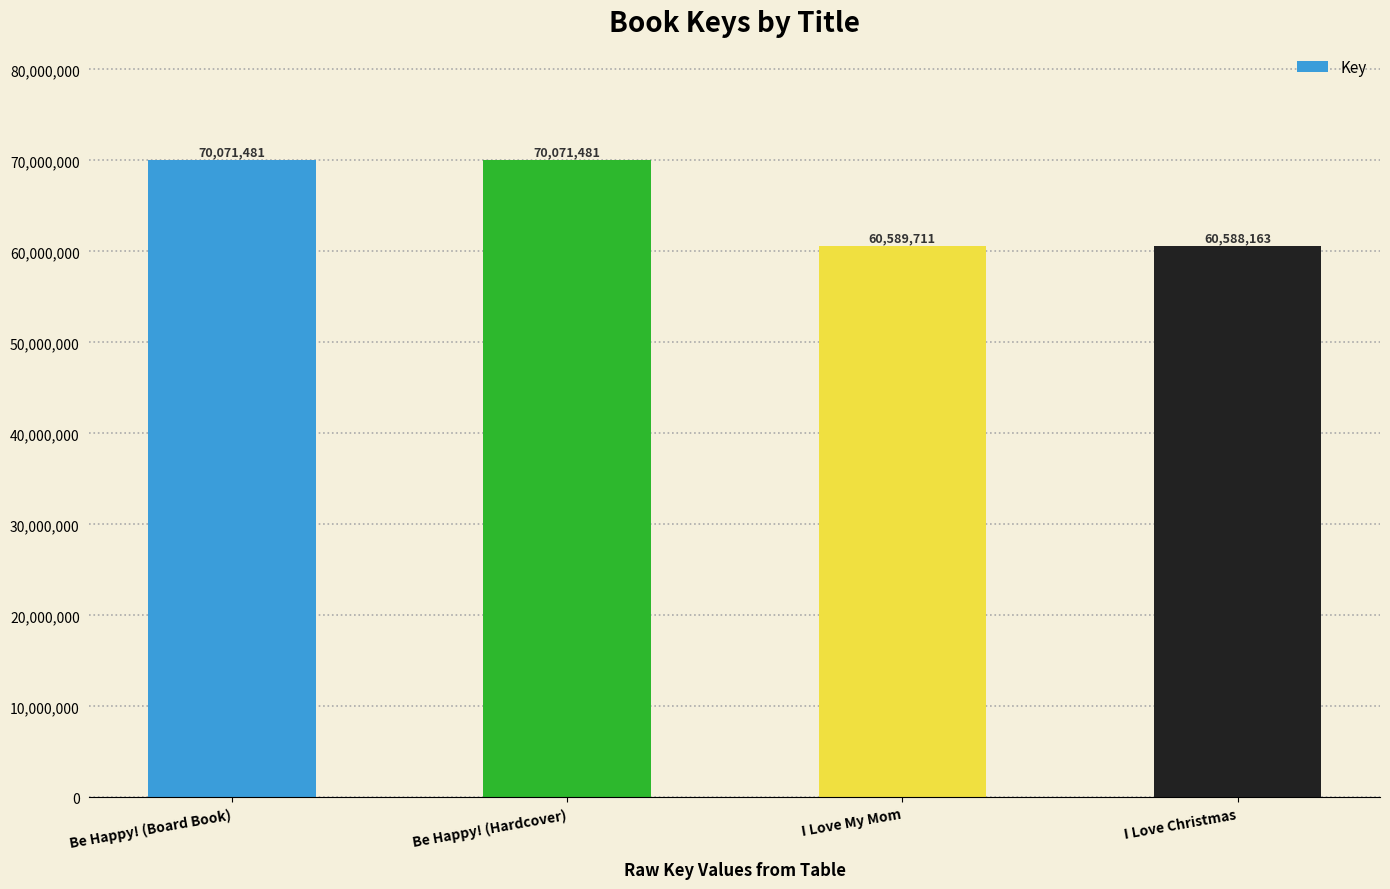

What is the ratio of the value at Be Happy! (Hardcover) to the value at I Love My Mom?

1.2